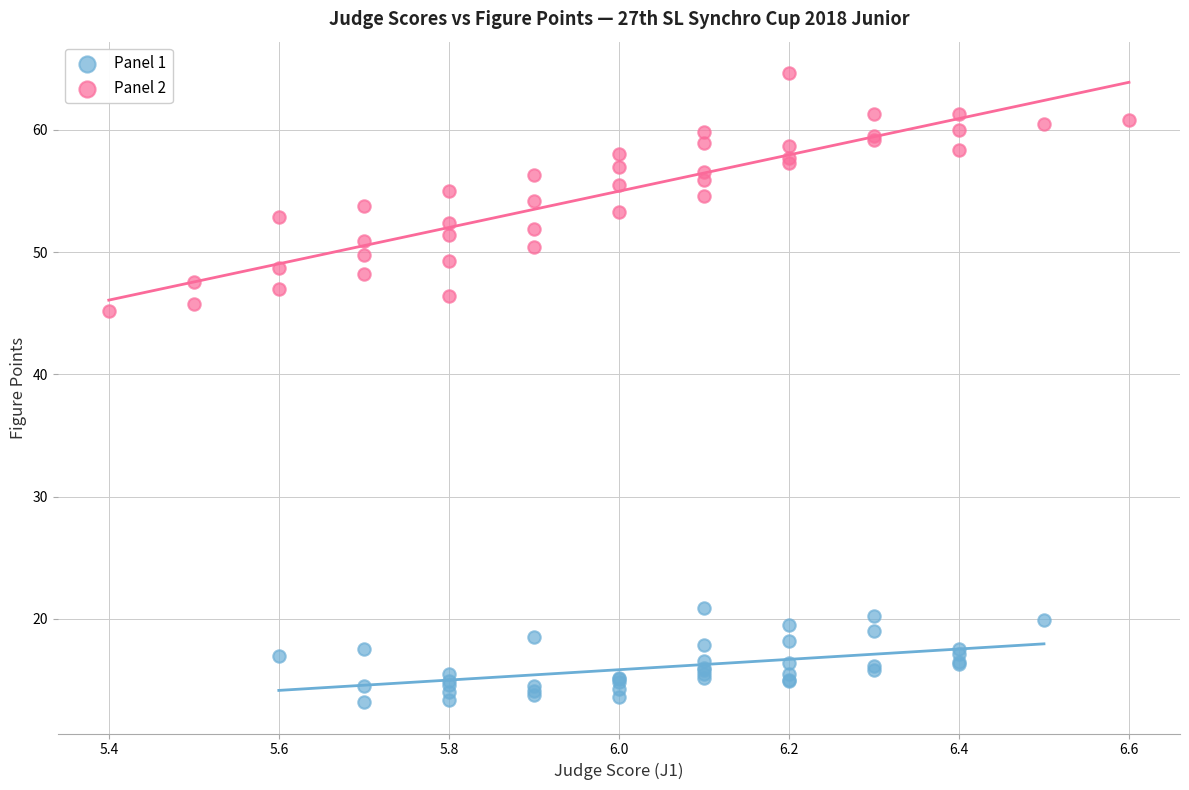

Which series contains the highest Y value?

Panel 2